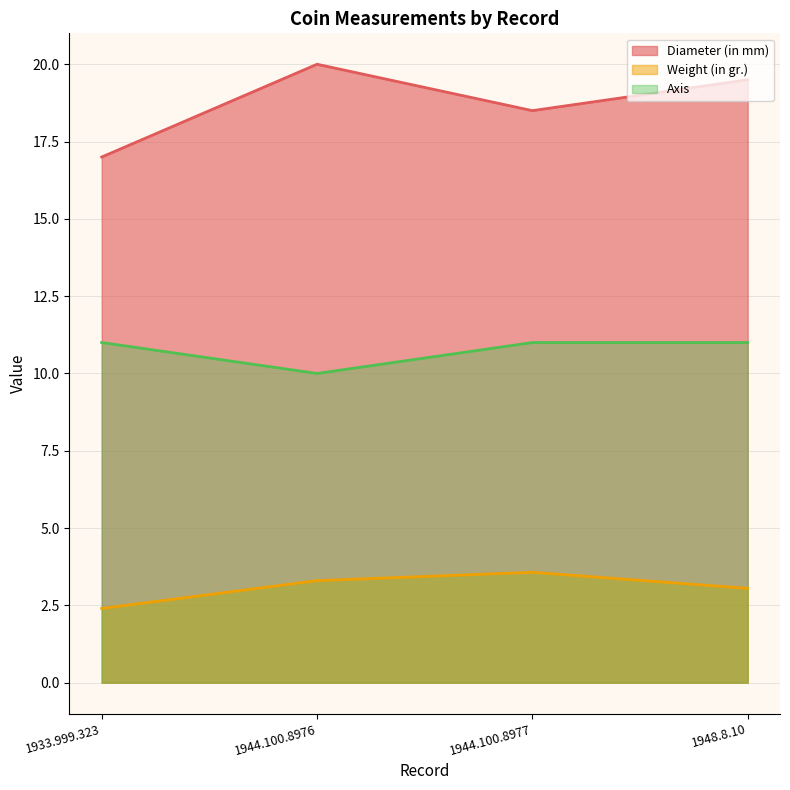

What is the value of the Diameter (in mm) point at the 1st from the left?

17.0